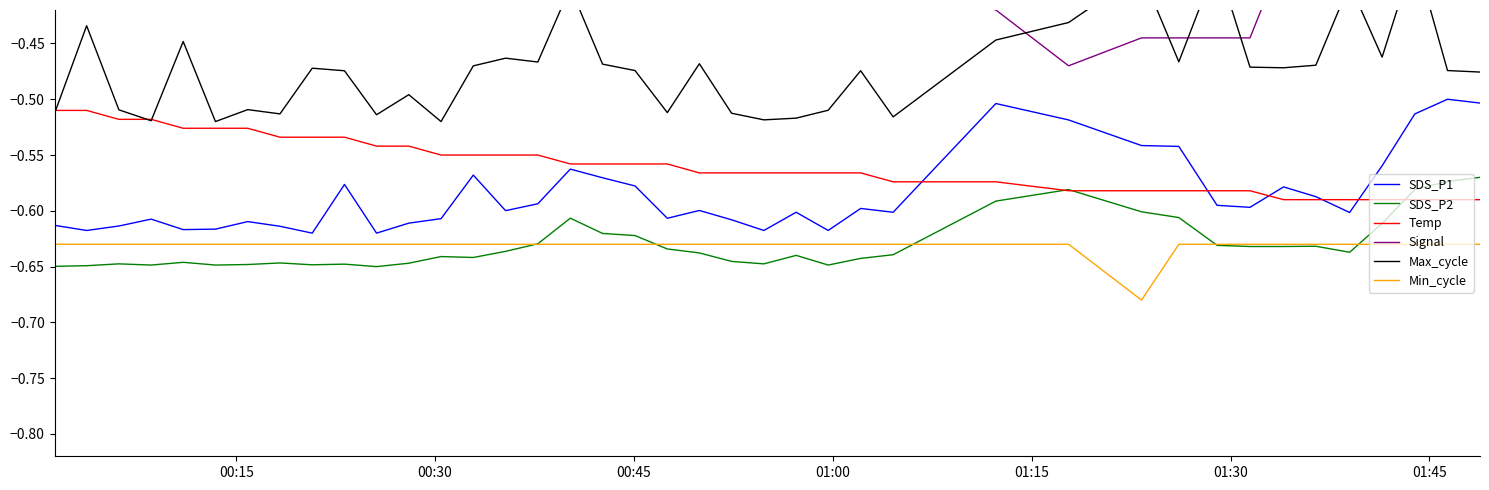

True or false: SDS_P1 and Min_cycle cross at least once.

False